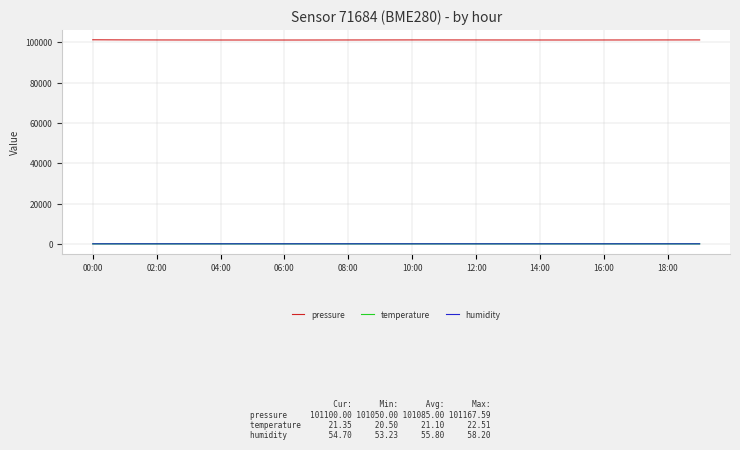

True or false: humidity and pressure cross at least once.

False